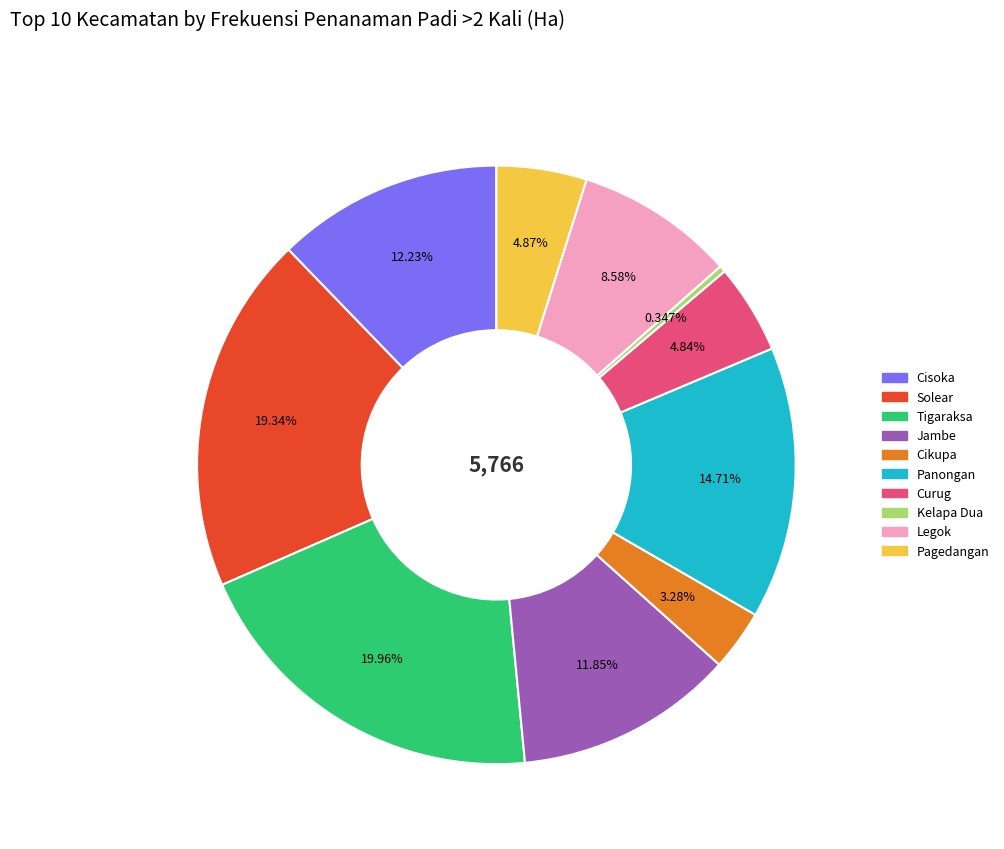

What is the ratio of the value at Tigaraksa to the value at Solear?

1.0